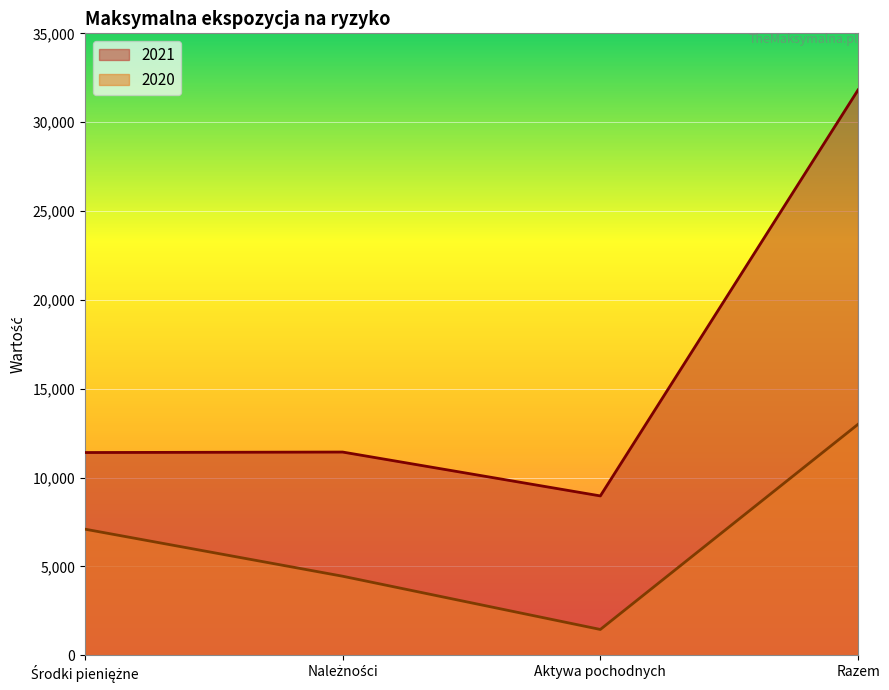

True or false: 2021 and 2020 intersect in this chart.

False